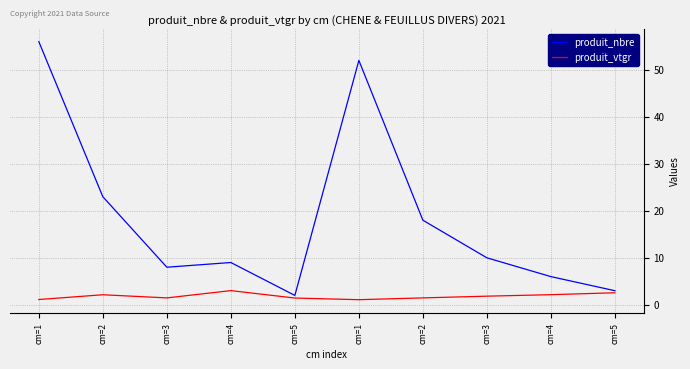

What is the maximum value shown in the chart?

56.0